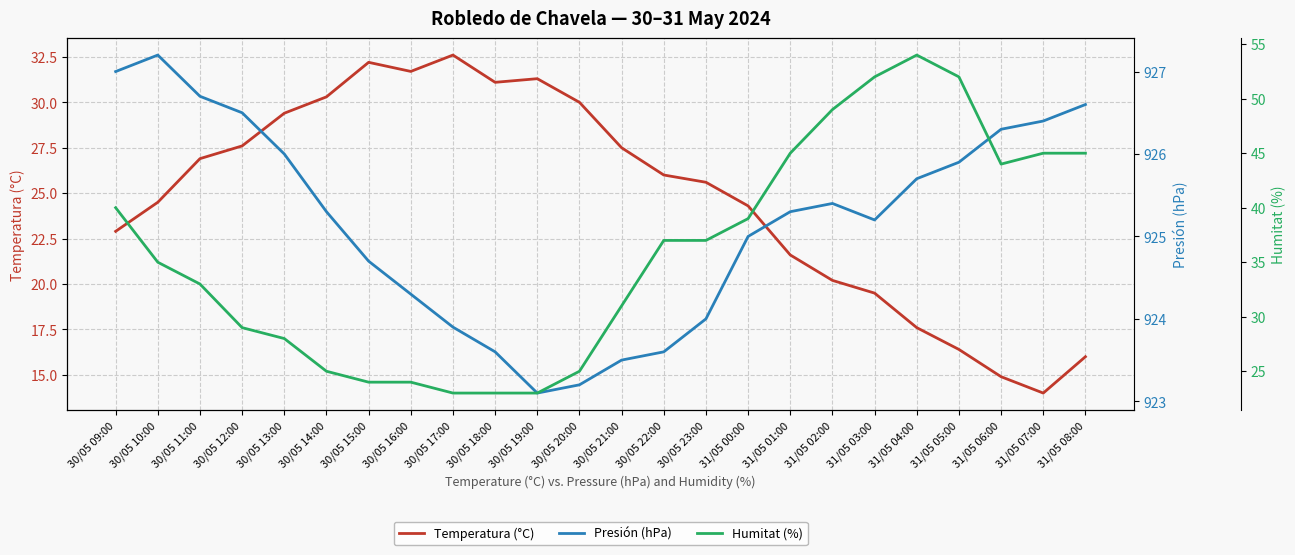

Rank the series by their maximum value, from lowest to highest.

Temperatura (°C), Humitat (%), Presión (hPa)